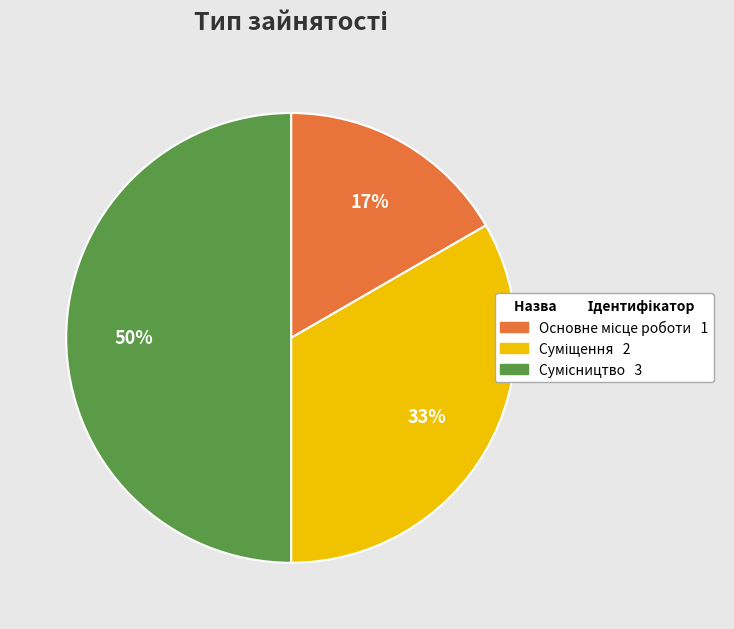

To the nearest percent, what is the difference between the largest and smallest slice percentages?

33%